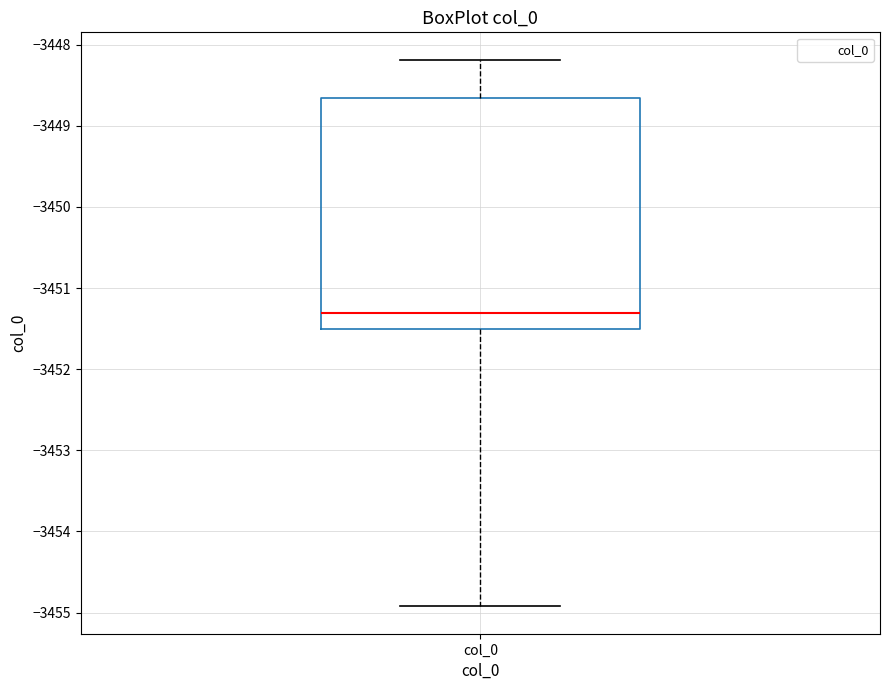

Read this box plot against the y-axis: the position of the median line, the range covered by the box, and the ends of both whiskers. The values are not printed on the chart, so give them approximately, as read against the axis.

median -3451.3, box -3451.5 to -3448.7, whiskers -3454.9 to -3448.2